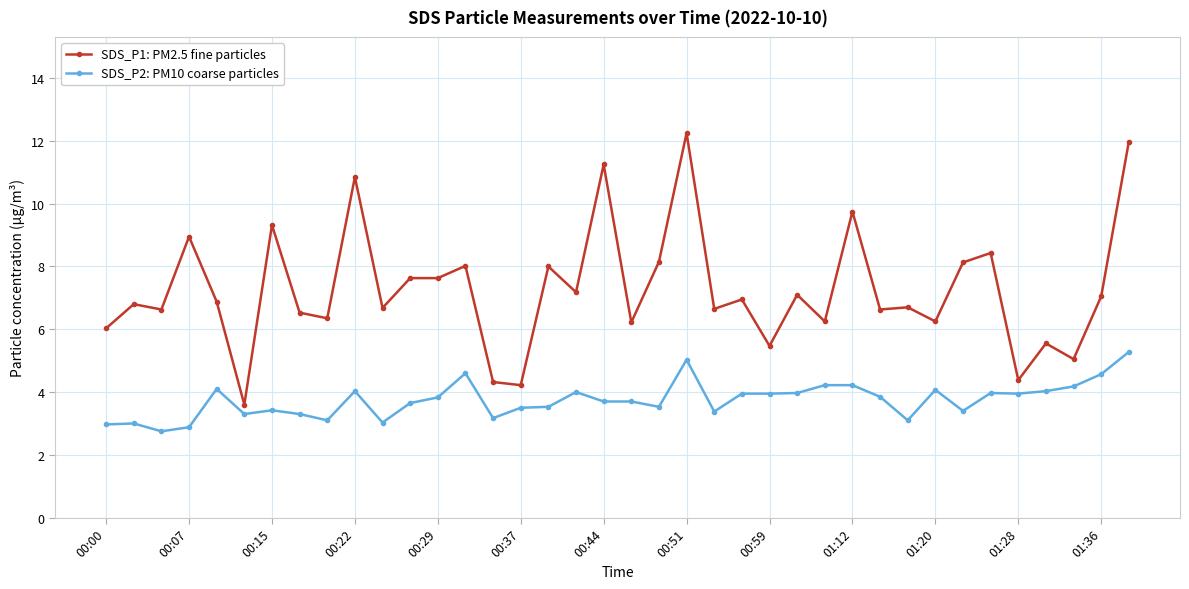

What is the lowest value of the SDS_P1: PM2.5 fine particles series?

3.6